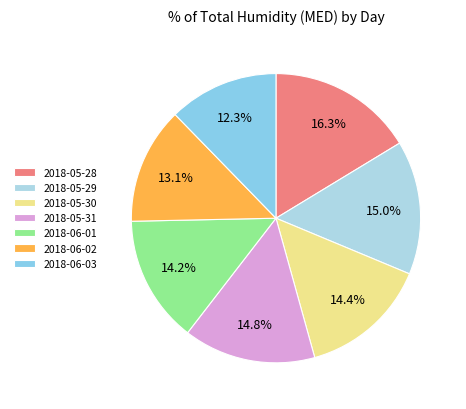

What is the largest slice in the pie chart?

2018-05-28